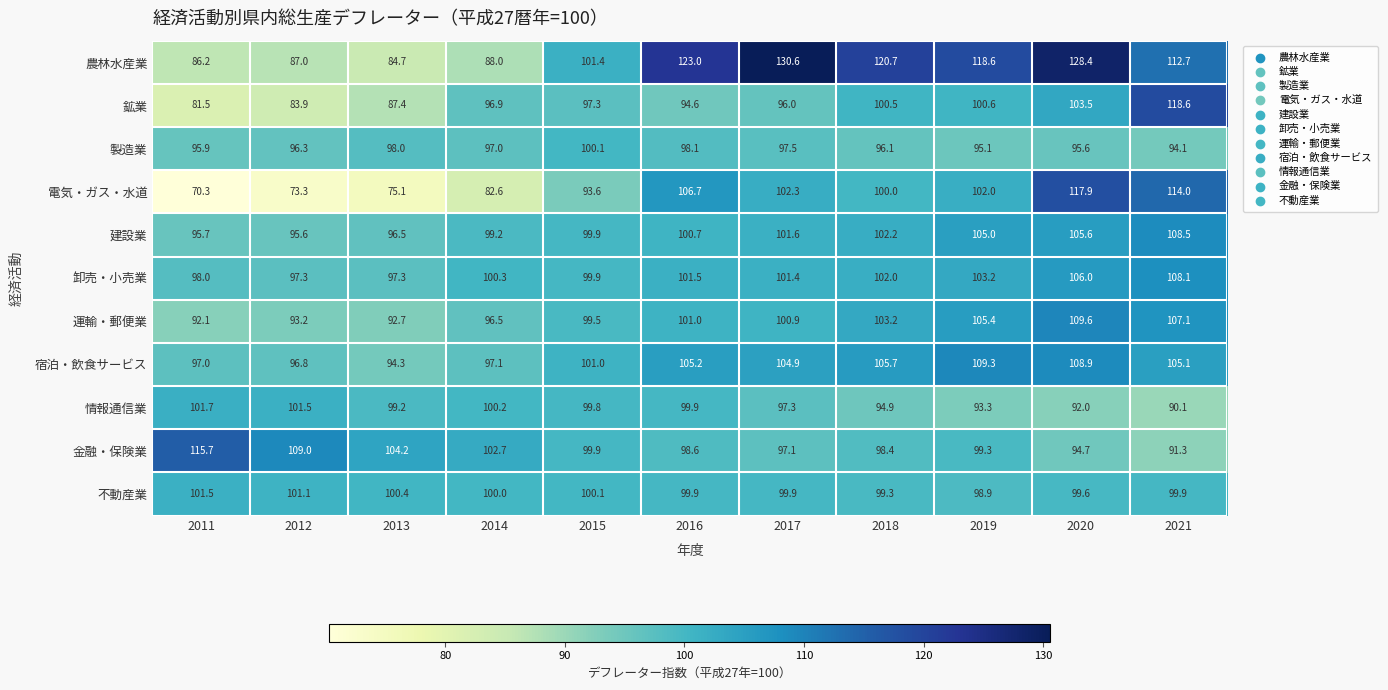

How many values in the 運輸・郵便業 series exceed 100?

6